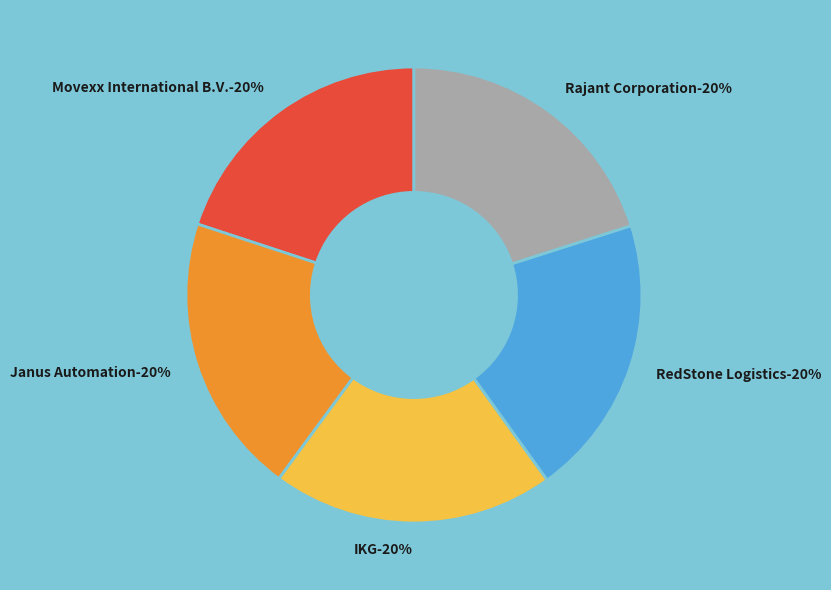

To the nearest percent, what percentage of the pie is Movexx International B.V.?

20%